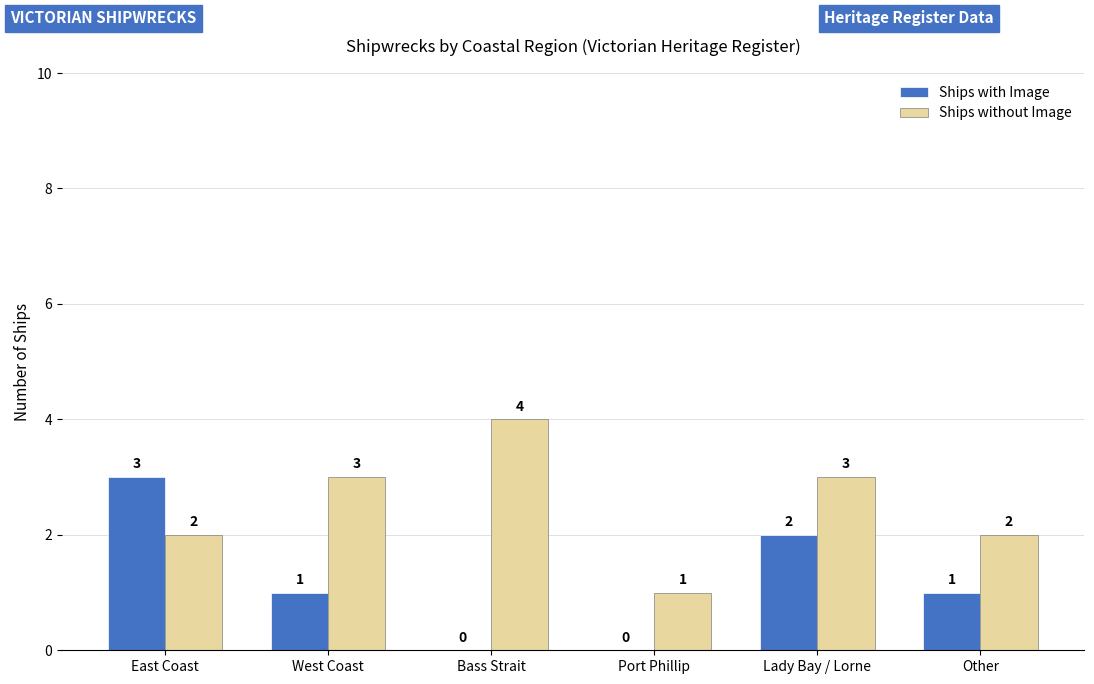

Does the chart contain stacked bars?

No